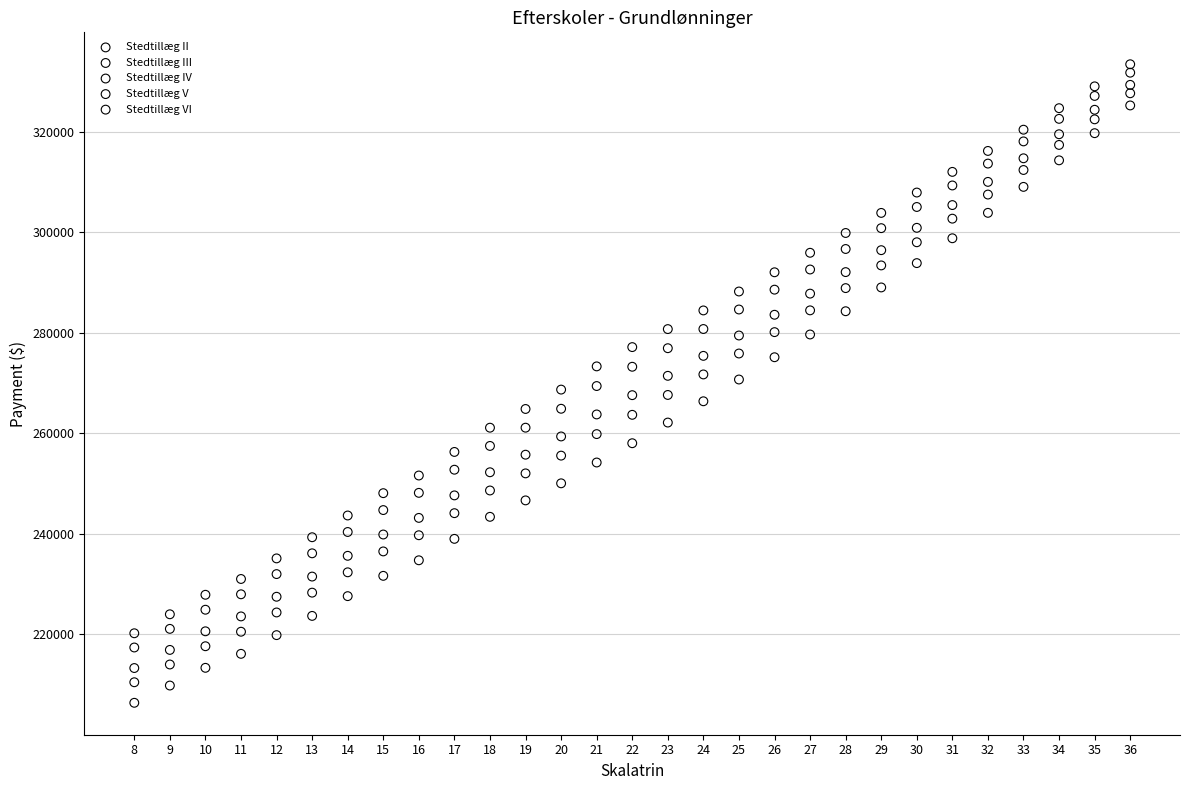

Which series has the widest spread of Y values?

Stedtillæg II